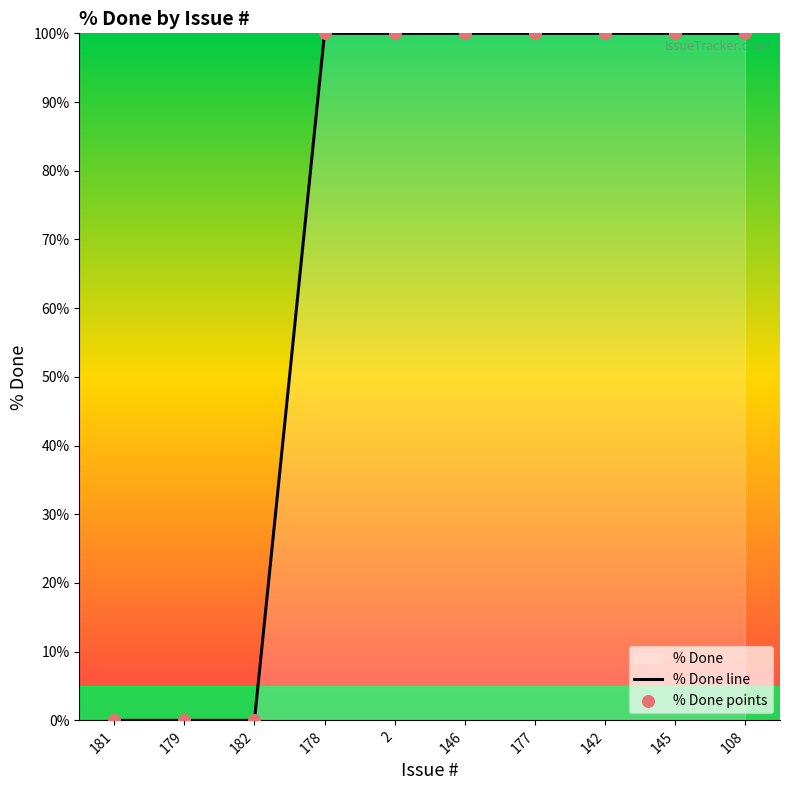

Is it true that the value at 181 is 0?

True